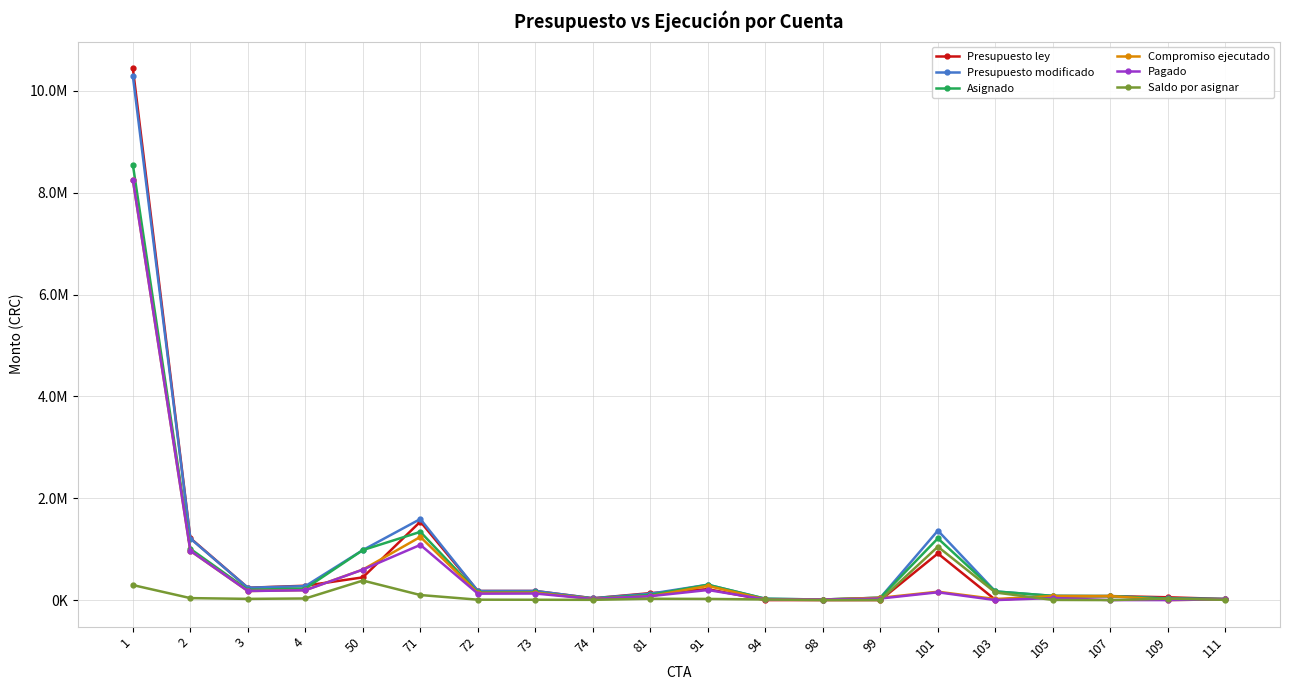

True or false: Pagado and Compromiso ejecutado intersect in this chart.

False